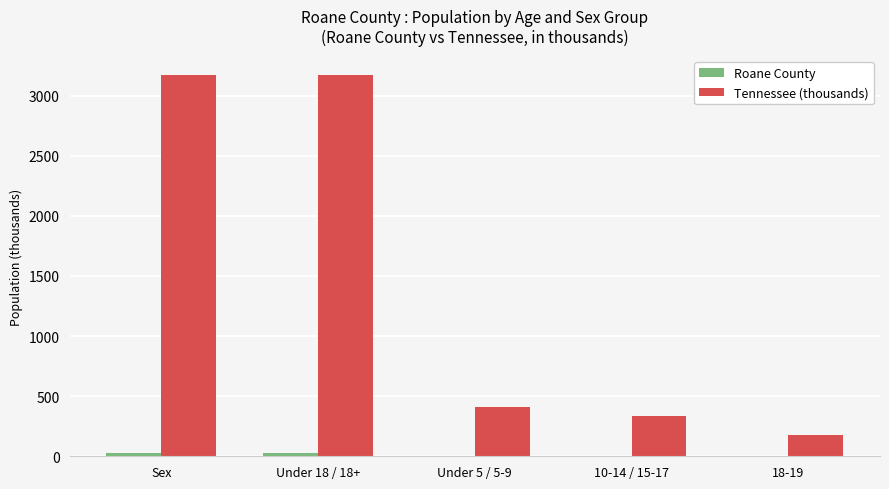

Which series has the largest total across all categories?

Tennessee (thousands)